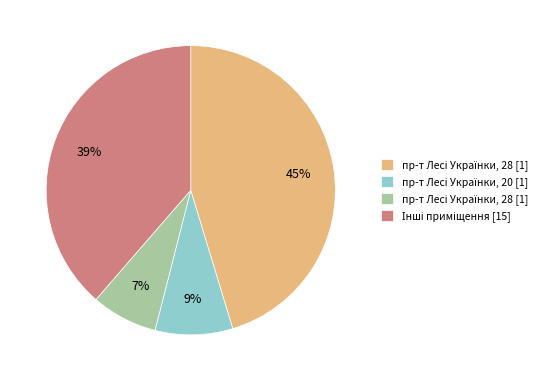

Is there a majority slice in this chart?

No